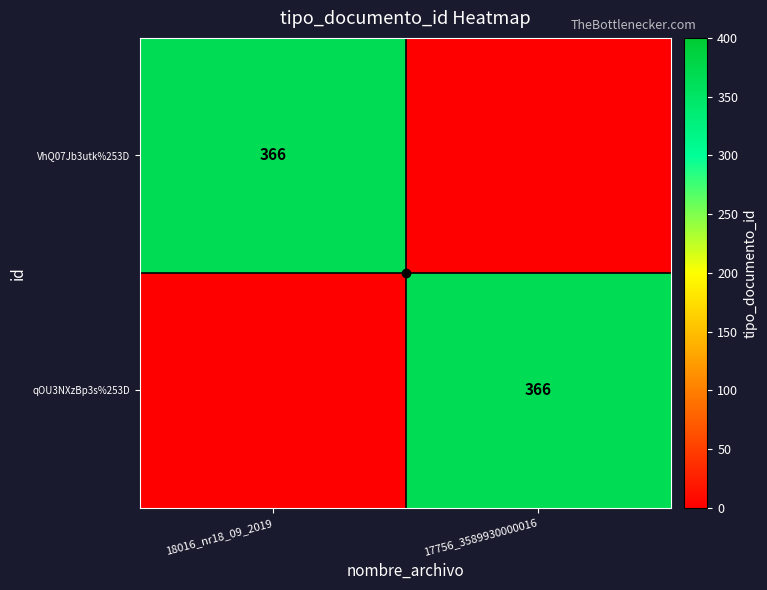

The qOU3NXzBp3s%253D series shows 366 at 17756_3589930000016. True or false?

True